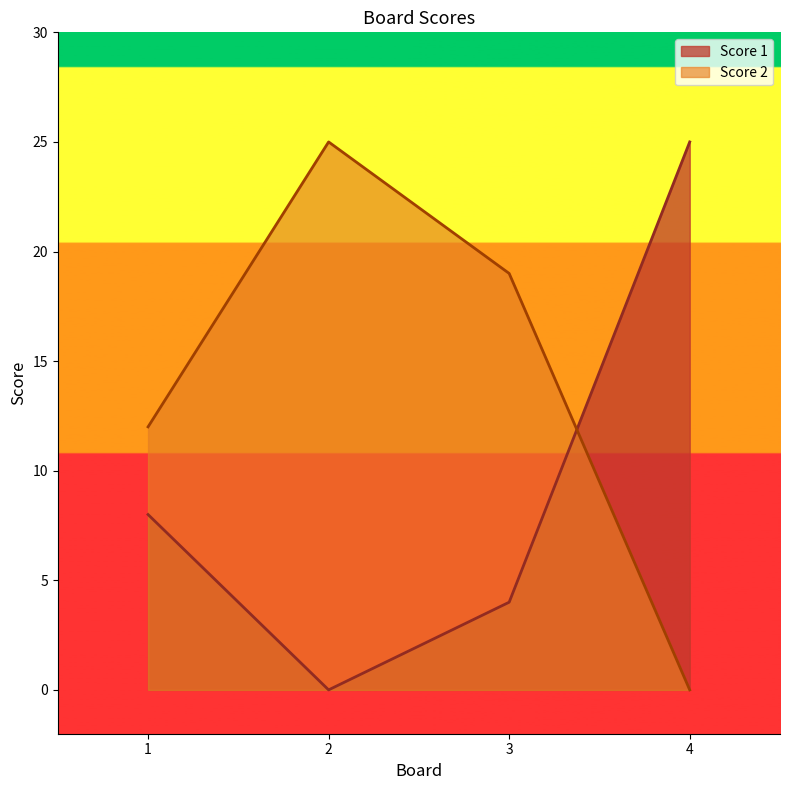

What is the difference between the highest and lowest values at 2?

25